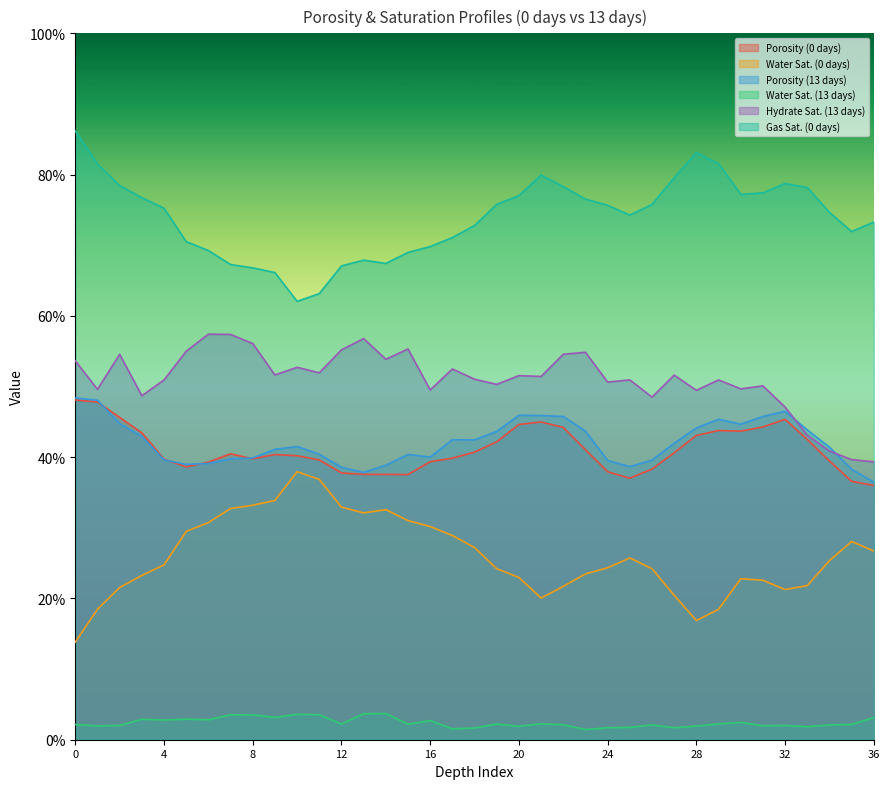

Which series has the widest spread of values?

Gas Sat. (0 days)